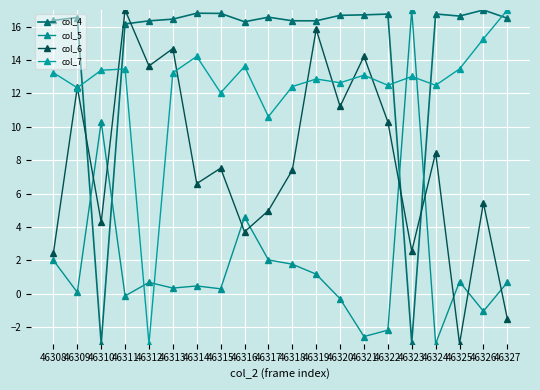

How many negative values does the col_4 series have?

2